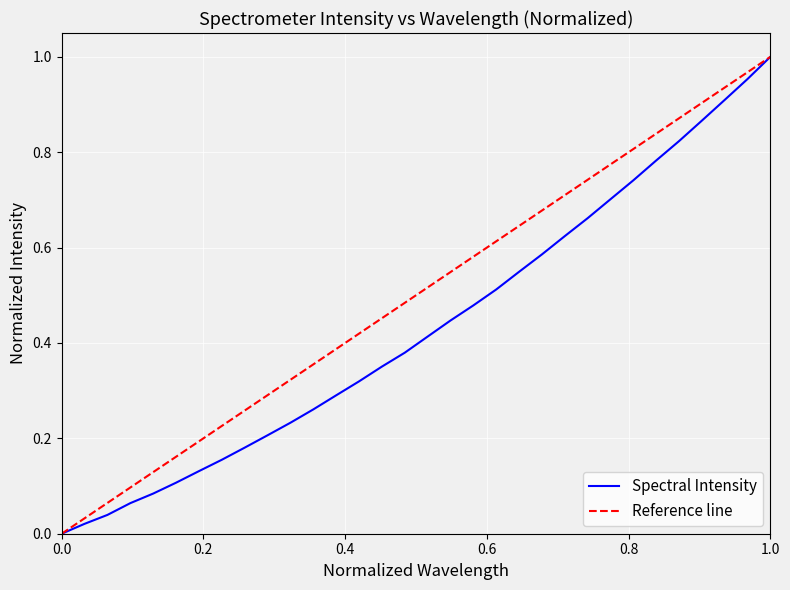

What is the difference between the second highest and second lowest values?

0.9